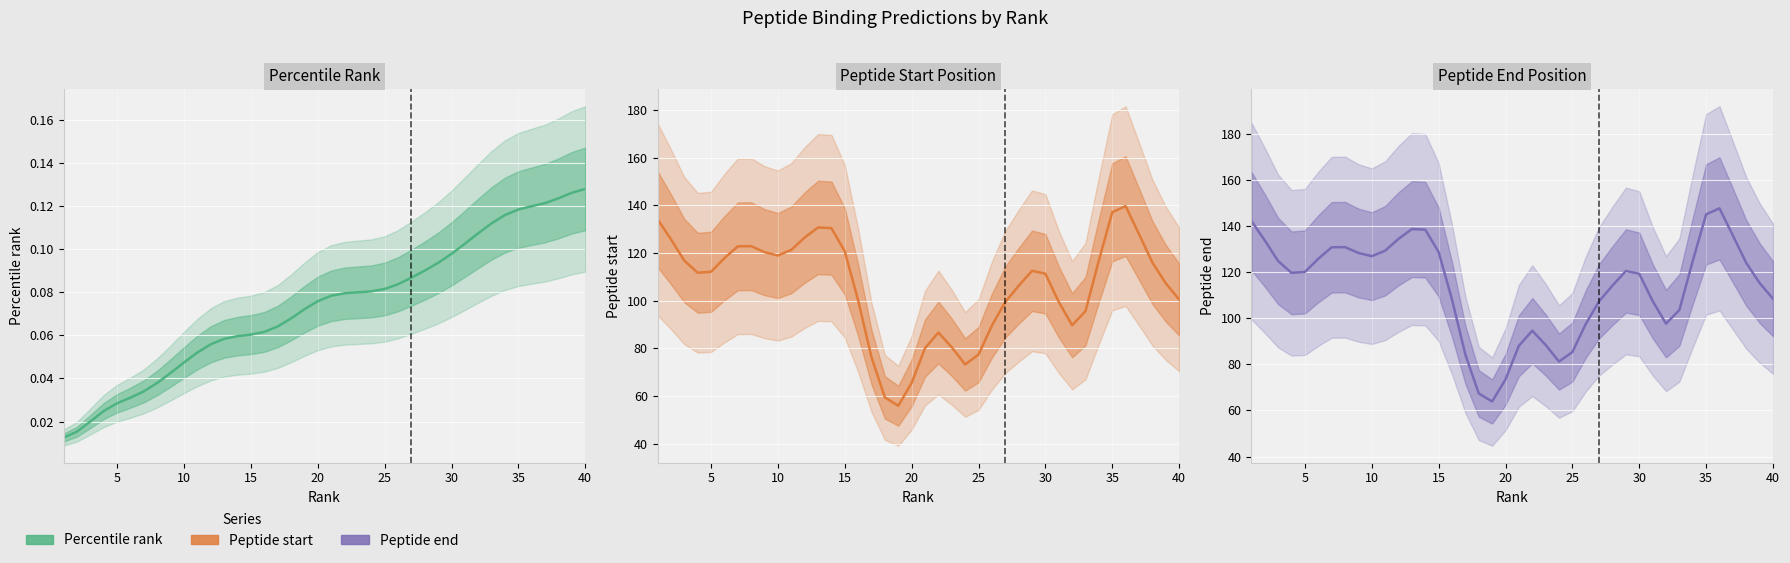

True or false: Peptide start and Peptide end cross at least once.

False